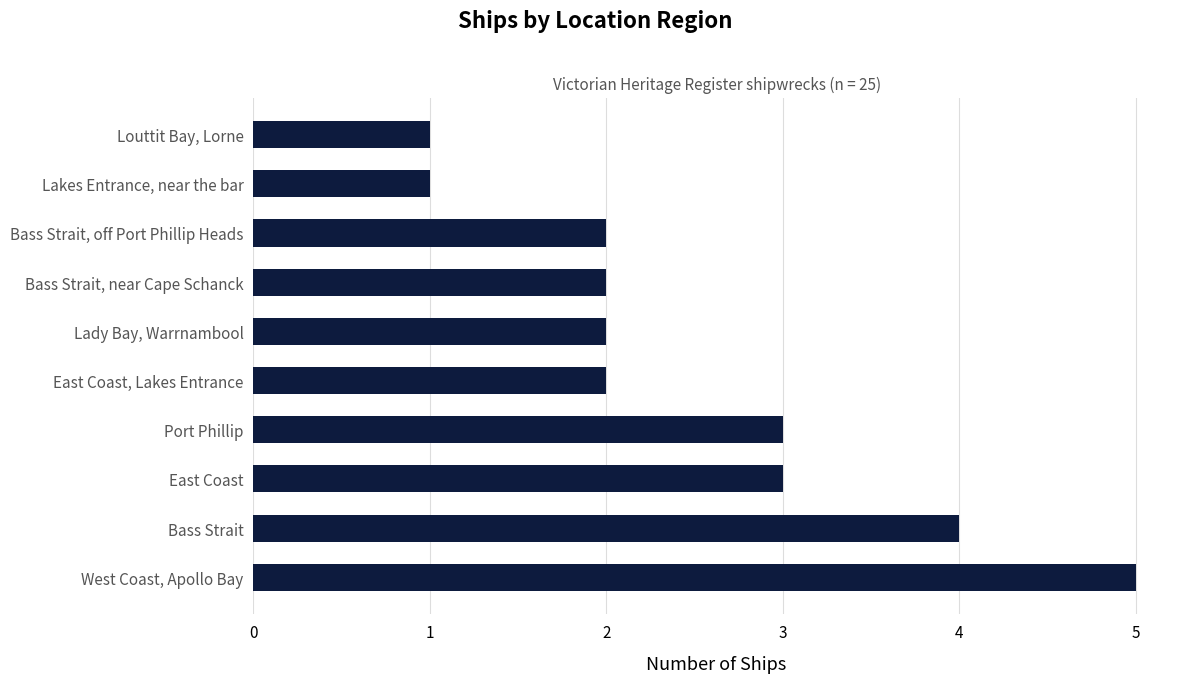

The value at West Coast, Apollo Bay is 3. True or false?

False